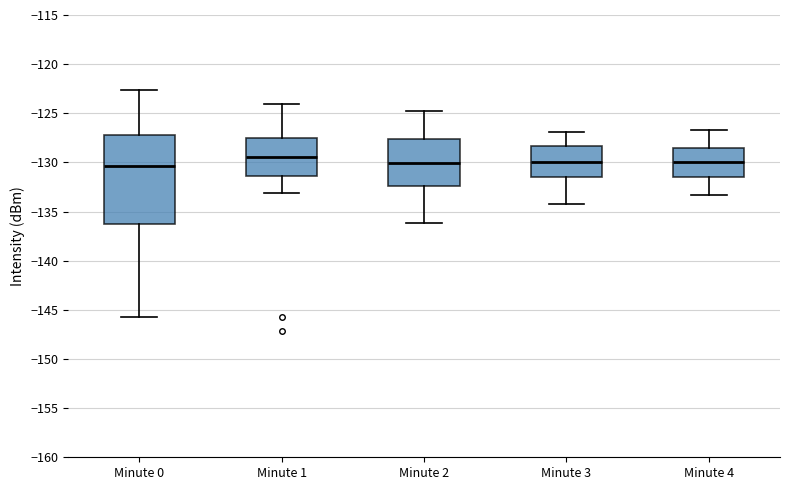

Where is the lower edge of the box for Minute 3 on the y-axis? The values are not printed on the chart, so give them approximately, as read against the axis.

-131.5